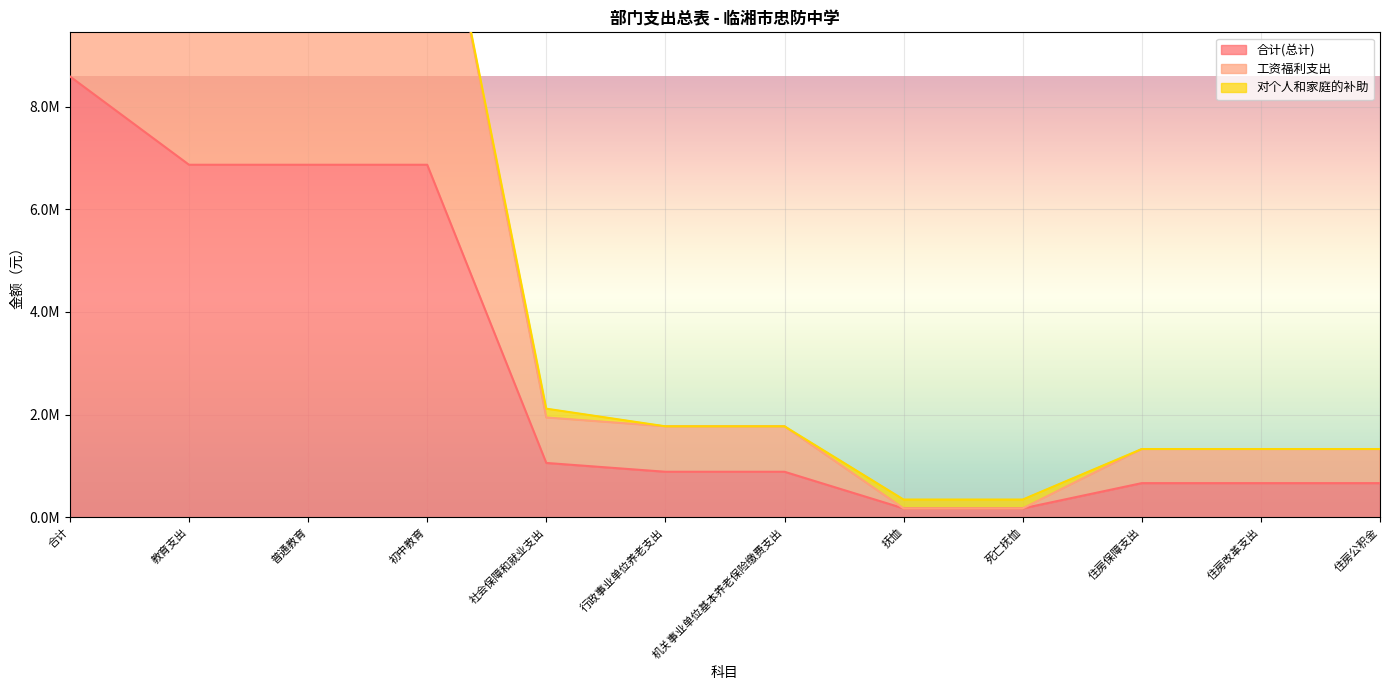

Which series has the largest total across all categories?

工资福利支出